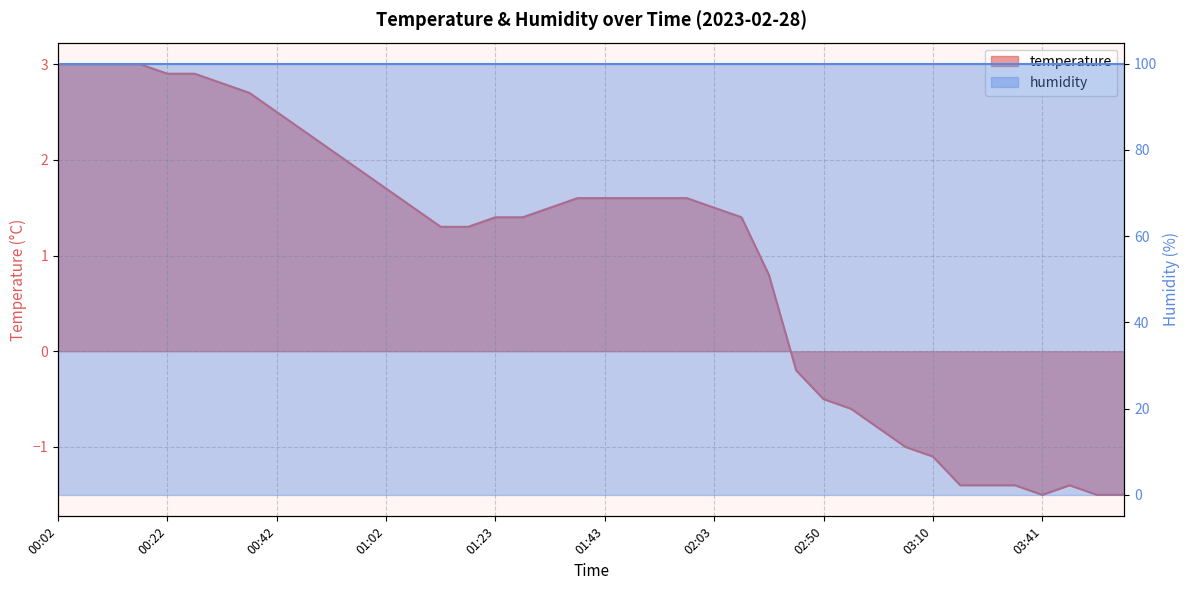

How many values are above zero?

27